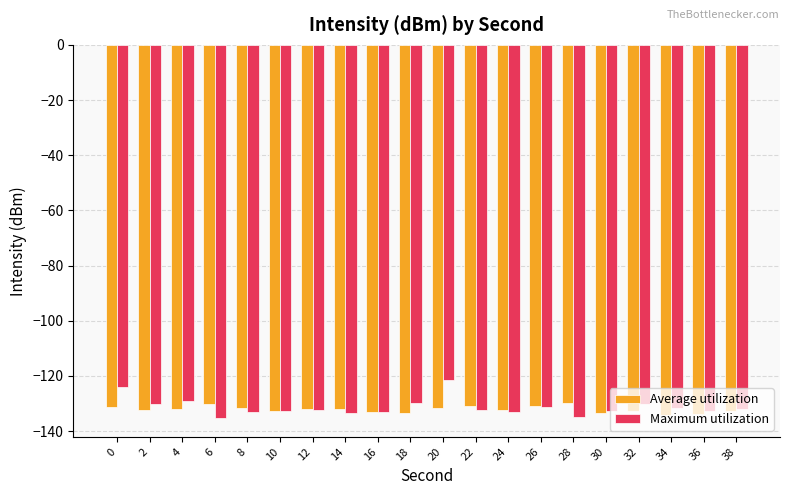

How many bars are there in total?

40